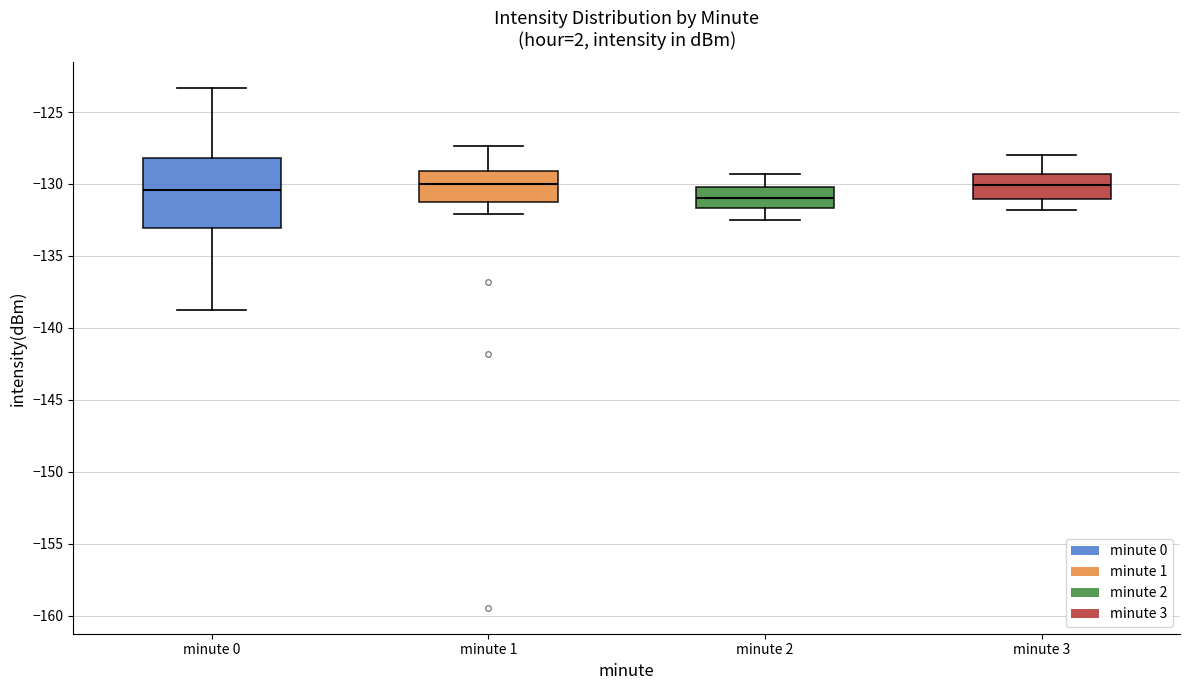

Where does the lower whisker of the box for minute 1 end on the y-axis? The values are not printed on the chart, so give them approximately, as read against the axis.

-132.0